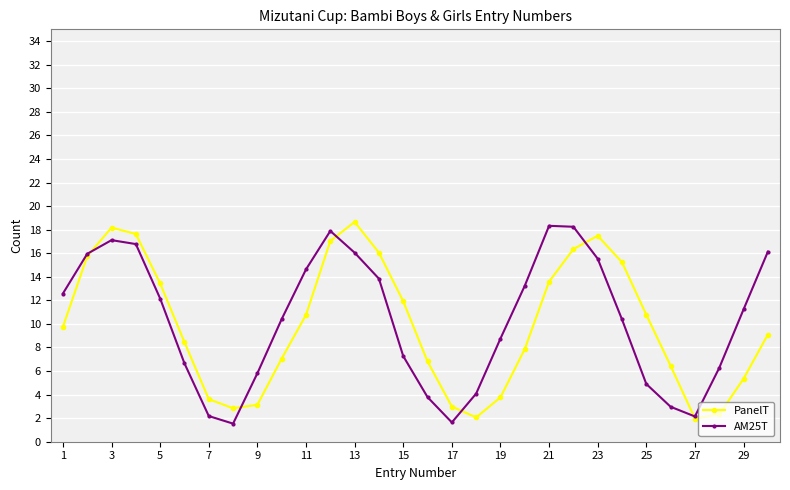

How many interior local peaks does the AM25T series have?

3